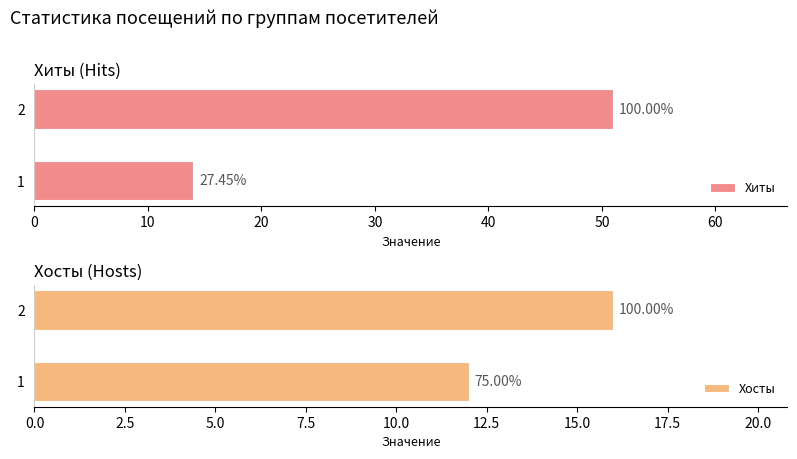

Is it true that Хосты equals 12 at 1?

True